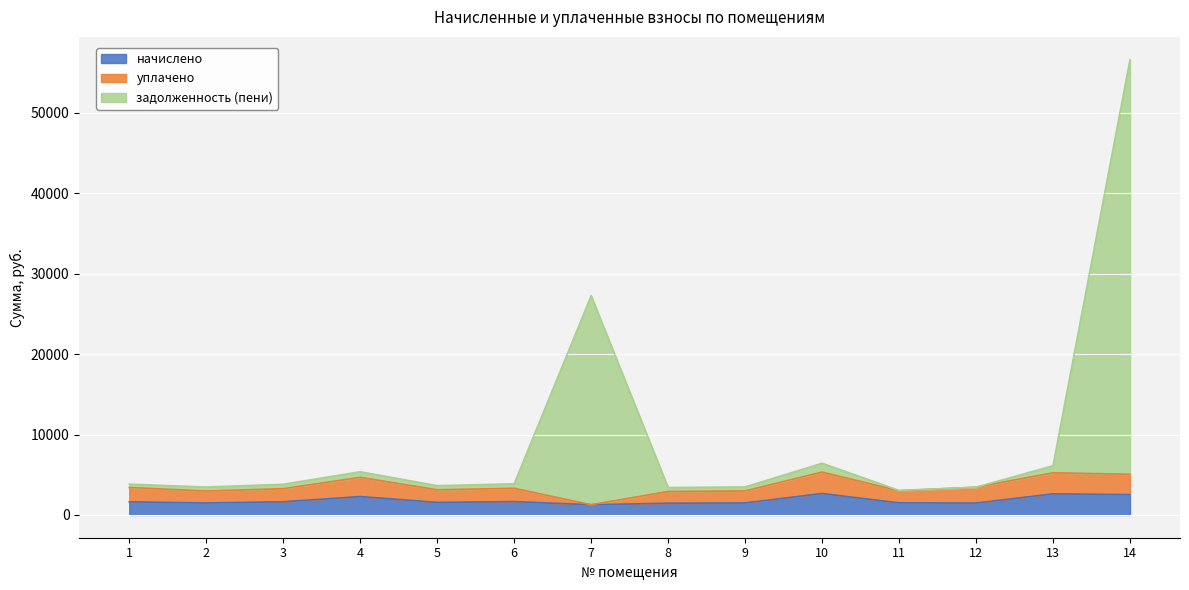

At which label is задолженность (пени) closest to 29821?

7